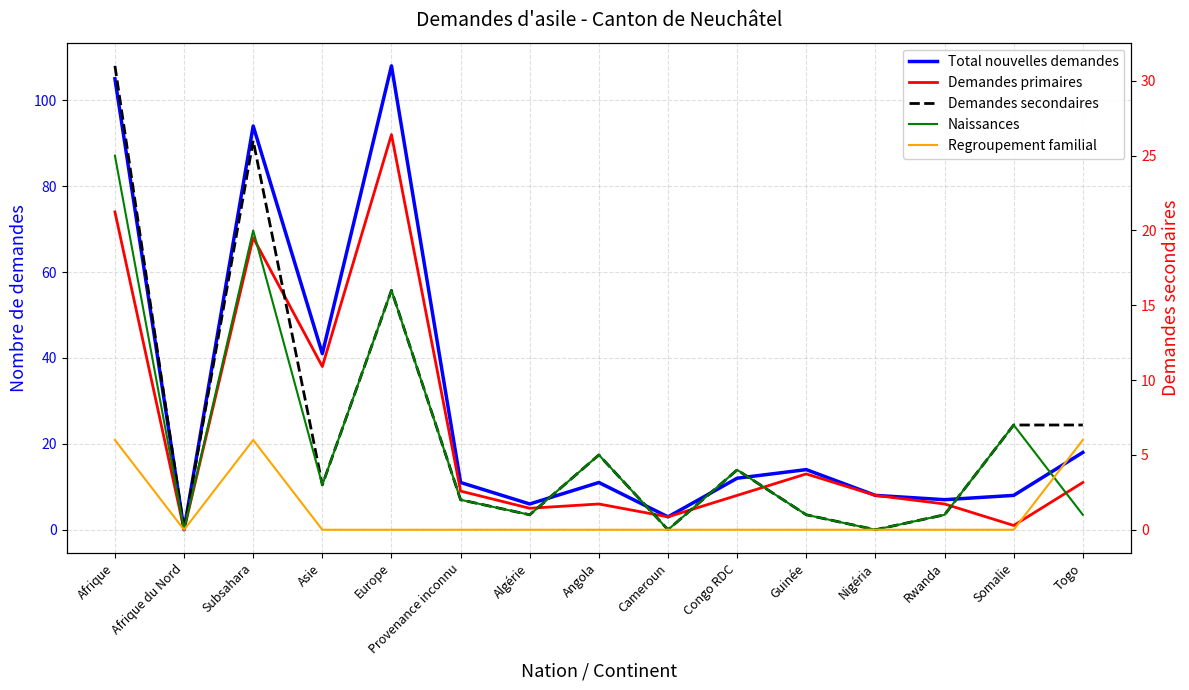

How many values in the Regroupement familial series exceed 0?

3